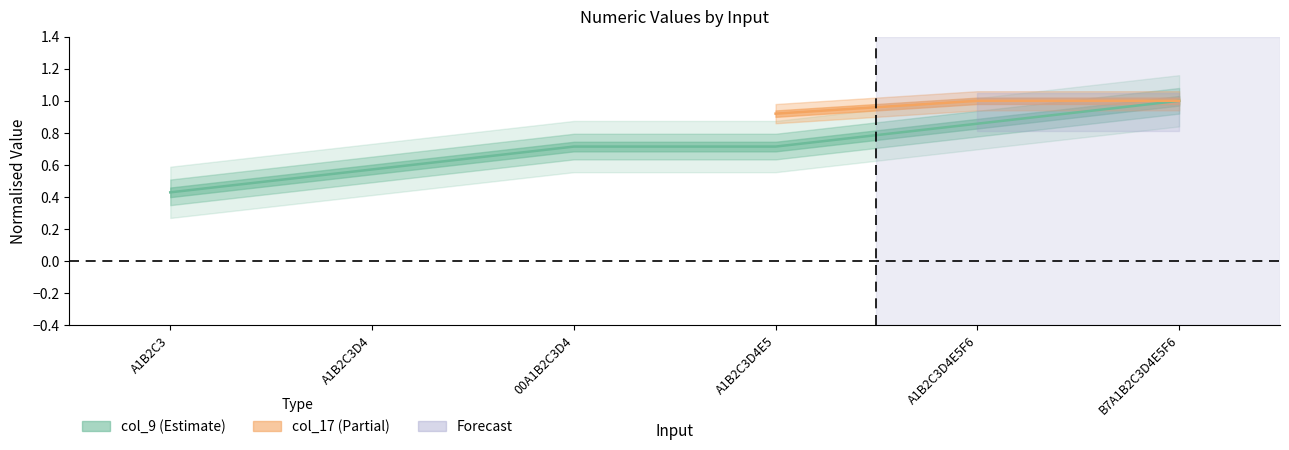

Count the values in the range 0 to 1.

6